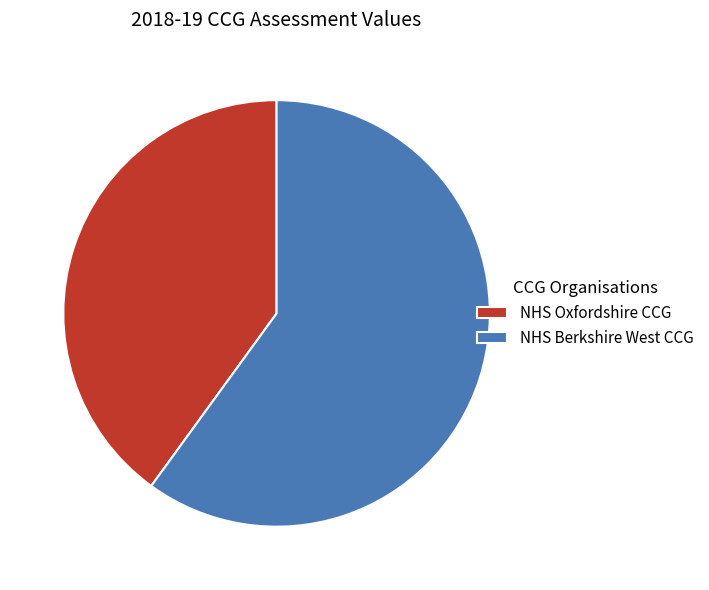

What is the ratio of the value at NHS Oxfordshire CCG to the value at NHS Berkshire West CCG?

0.7